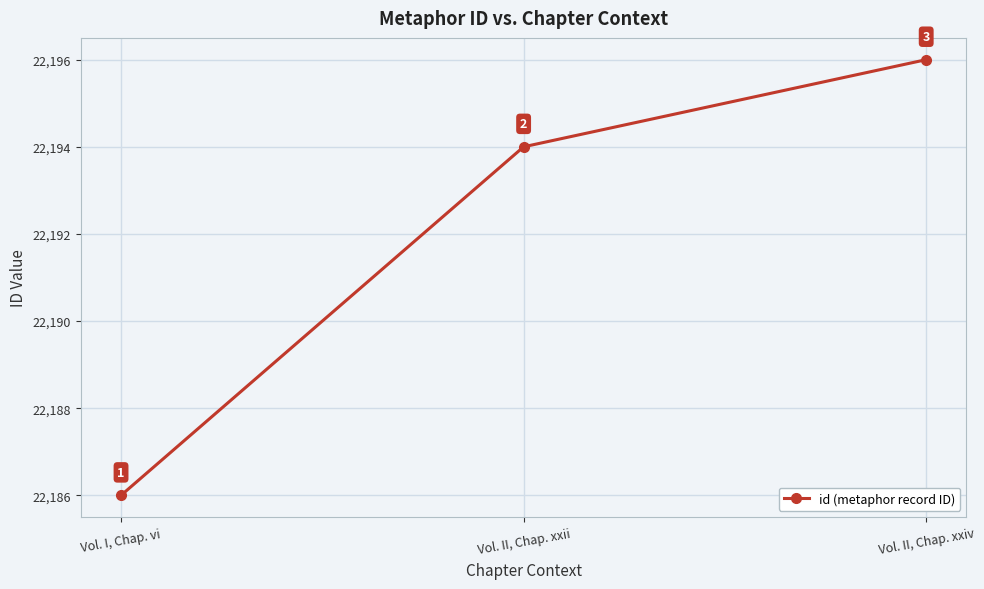

What is the difference between the values at Vol. II, Chap. xxii and Vol. I, Chap. vi?

8